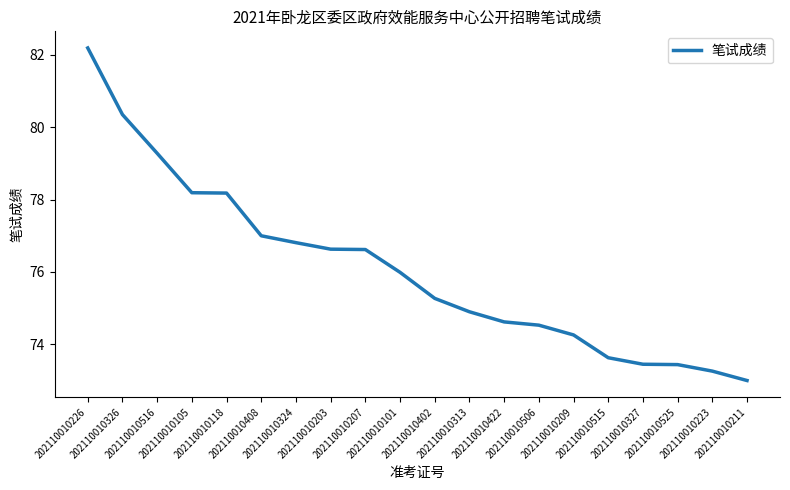

What value does the data have at 202110010223?

73.3